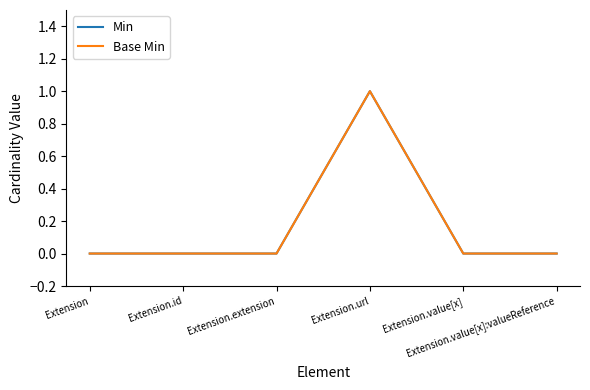

What is the difference between the maximum and minimum values in the Min series?

1